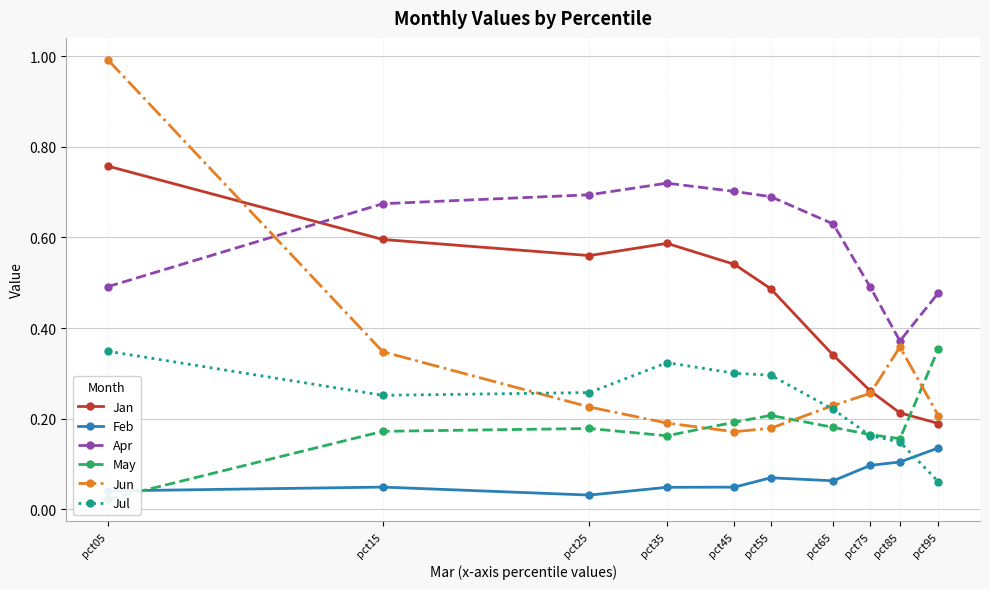

Which series has the largest range (max minus min)?

Jun